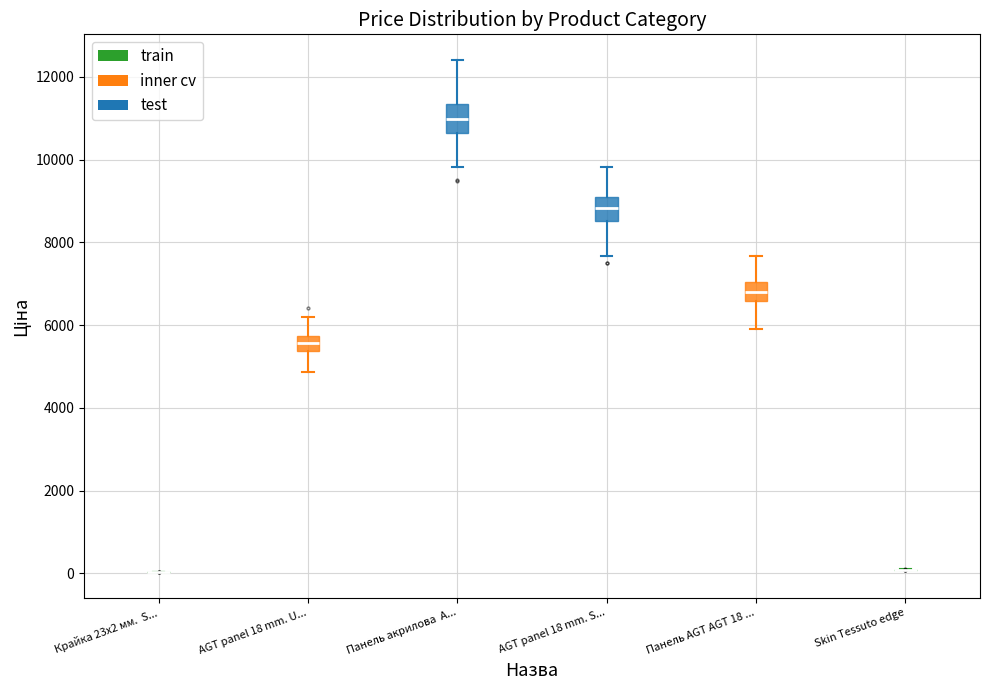

Reading left to right, read every box against the y-axis: the position of its median line, the range the box covers, and the ends of its whiskers. The values are not printed on the chart, so give them approximately, as read against the axis.

Крайка 23x2 мм. S...: box collapsed to a line at 0, whiskers 0 to 0
AGT panel 18 mm. U...: median 5600, box 5400 to 5800, whiskers 4800 to 6200
Панель акрилова A...: median 11000, box 10600 to 11400, whiskers 9800 to 12400
AGT panel 18 mm. S...: median 8800, box 8600 to 9000, whiskers 7600 to 9800
Панель AGT AGT 18 ...: median 6800, box 6600 to 7000, whiskers 6000 to 7600
Skin Tessuto edge: box collapsed to a line at 0, whiskers 0 to 0